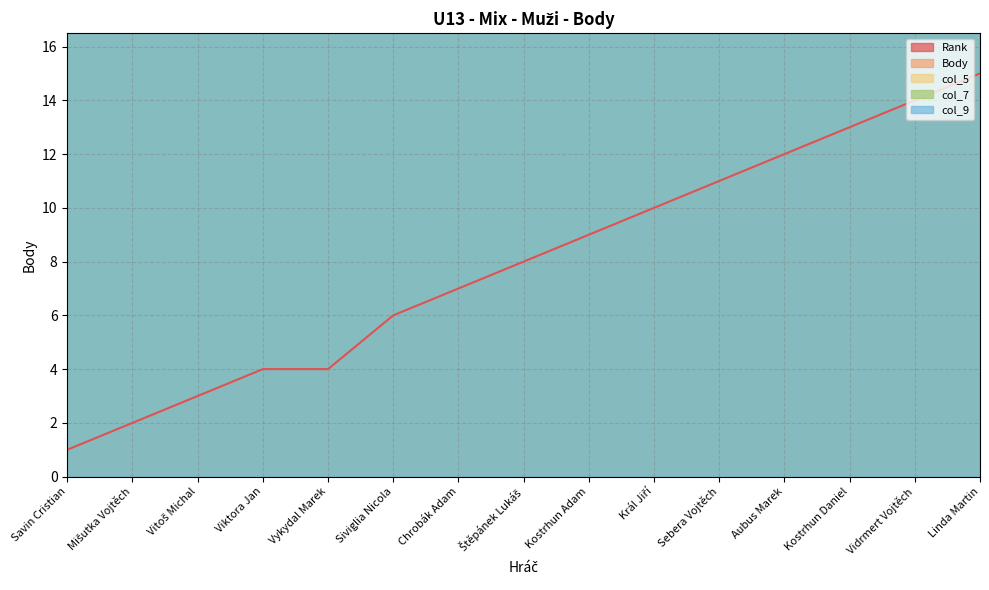

The value of Rank at Chrobák Adam is 7. True or false?

True